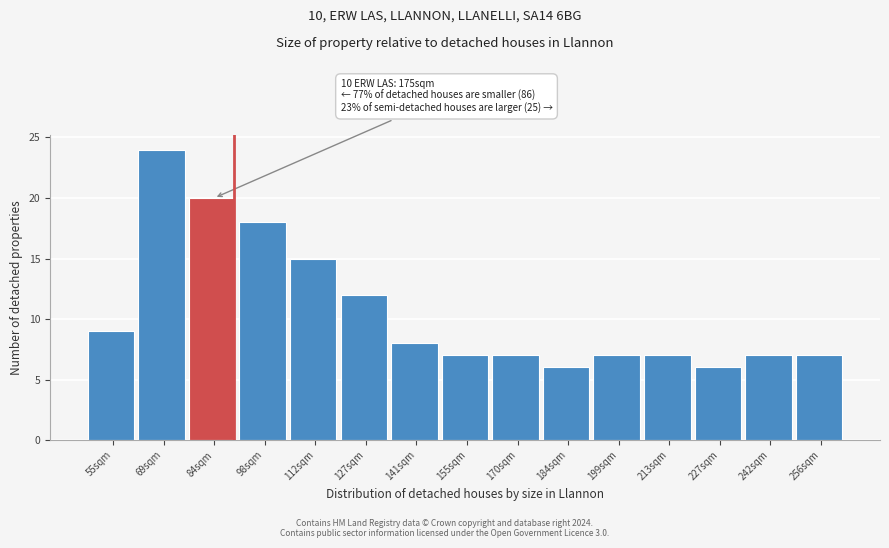

Reading right to left, what are all the values shown in this chart?

7	7	6	7	7	6	7	7	8	12	15	18	20	24	9